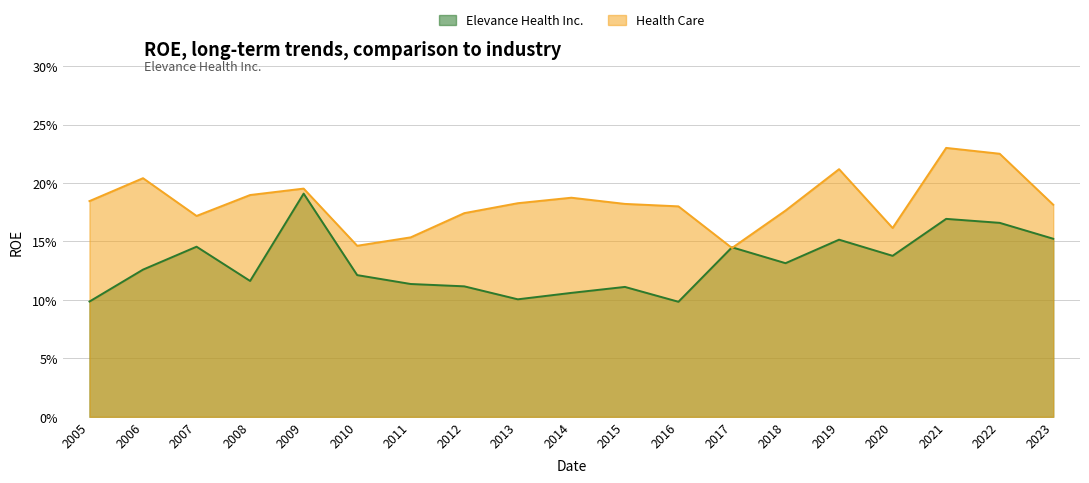

The Elevance Health Inc. series shows 0.1 at 2015. True or false?

True